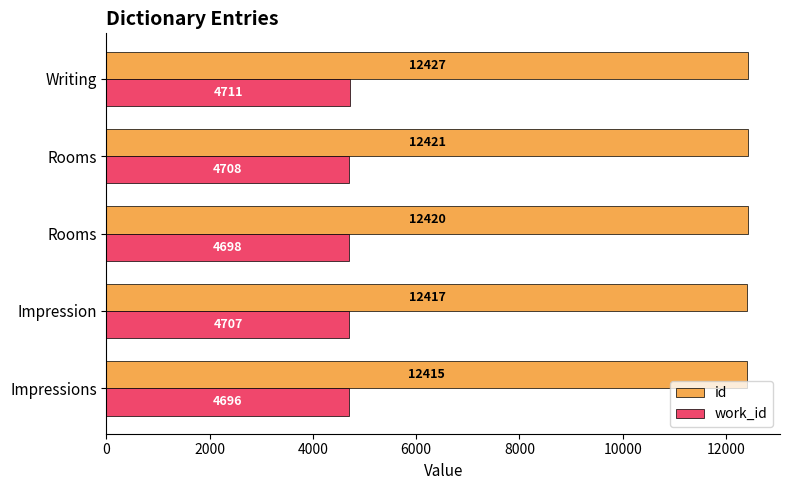

What are all the series names shown in the legend?

id, work_id